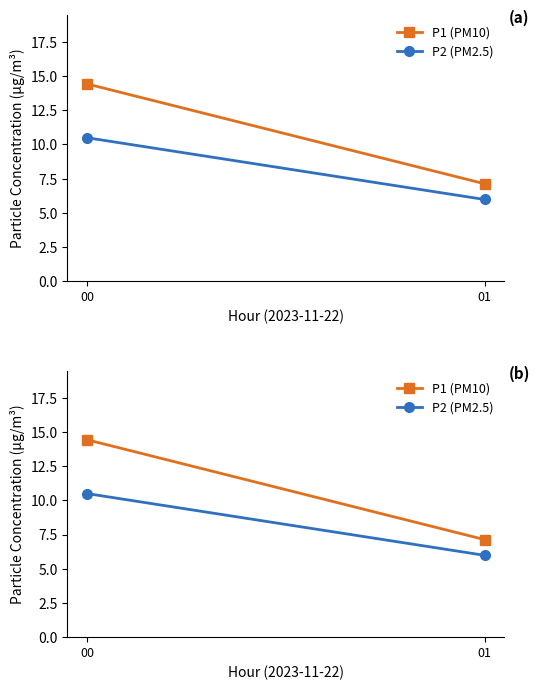

Reading left to right, extract all data points from this chart.

P1 (PM10): 00=14.4	01=7.1
P2 (PM2.5): 00=10.5	01=6.0